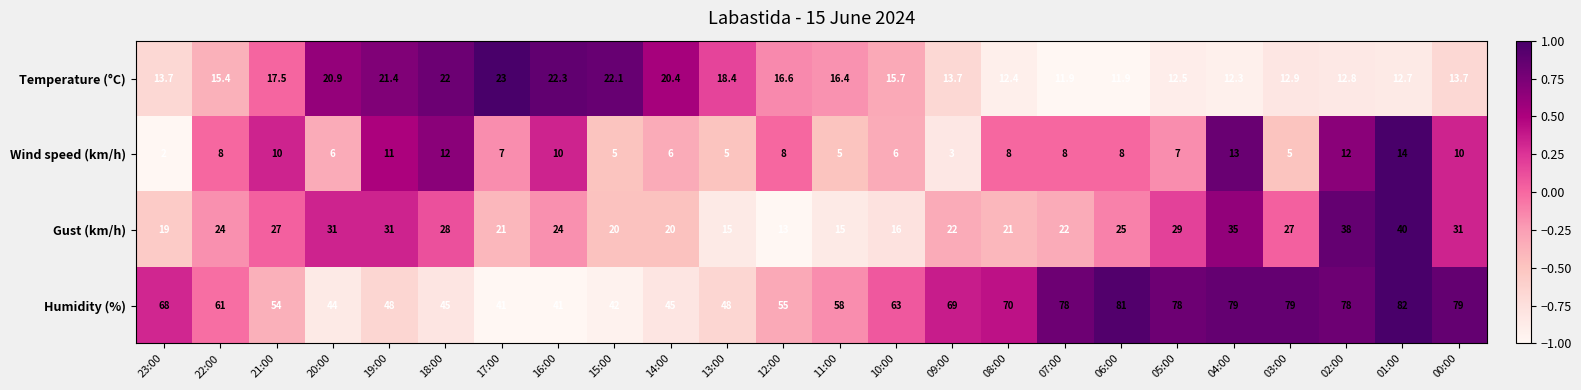

Rank the series by their average value, from highest to lowest.

Humidity (%), Gust (km/h), Temperature (°C), Wind speed (km/h)